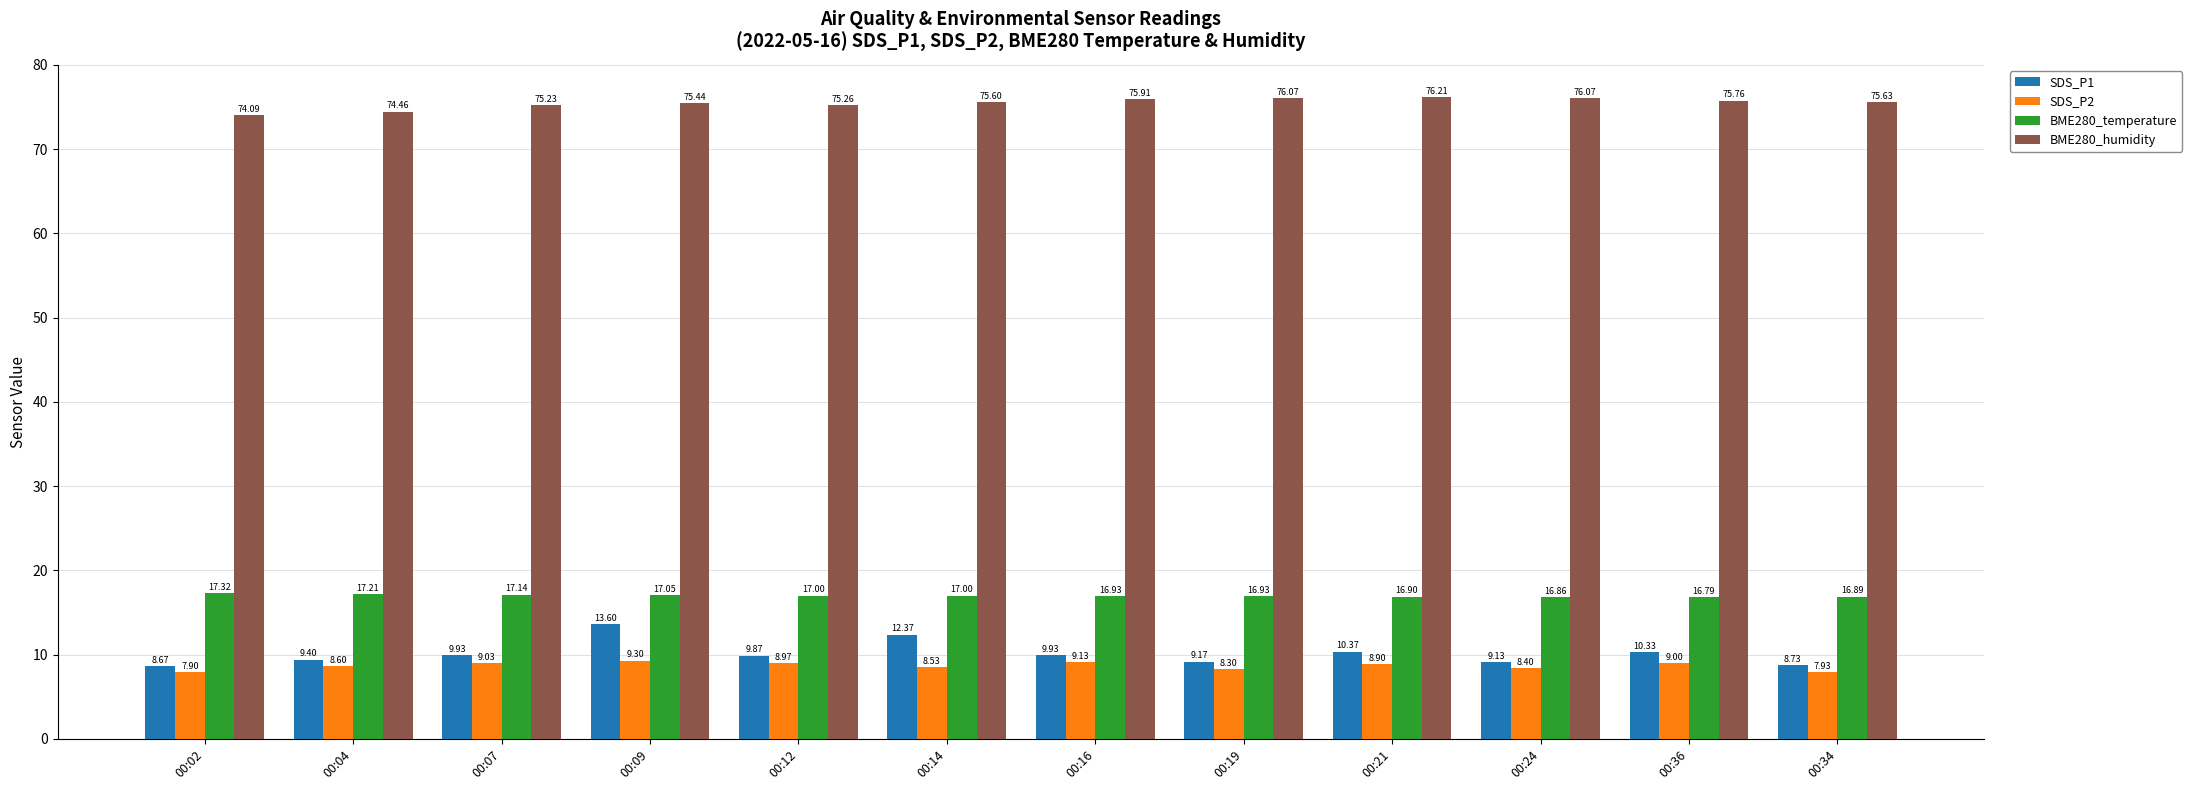

What is the smallest value displayed?

7.9